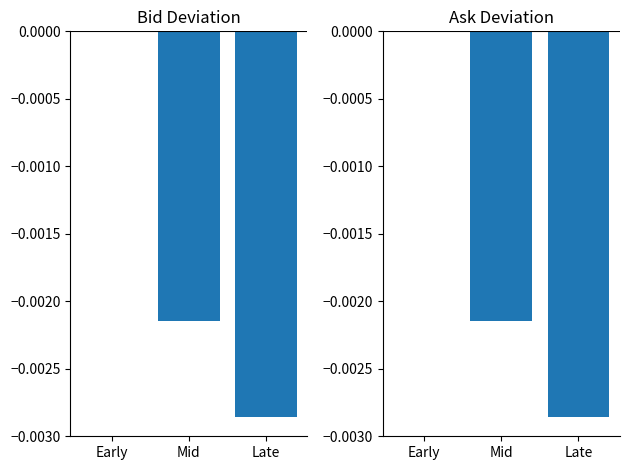

At which label is Bid closest to 0?

Early